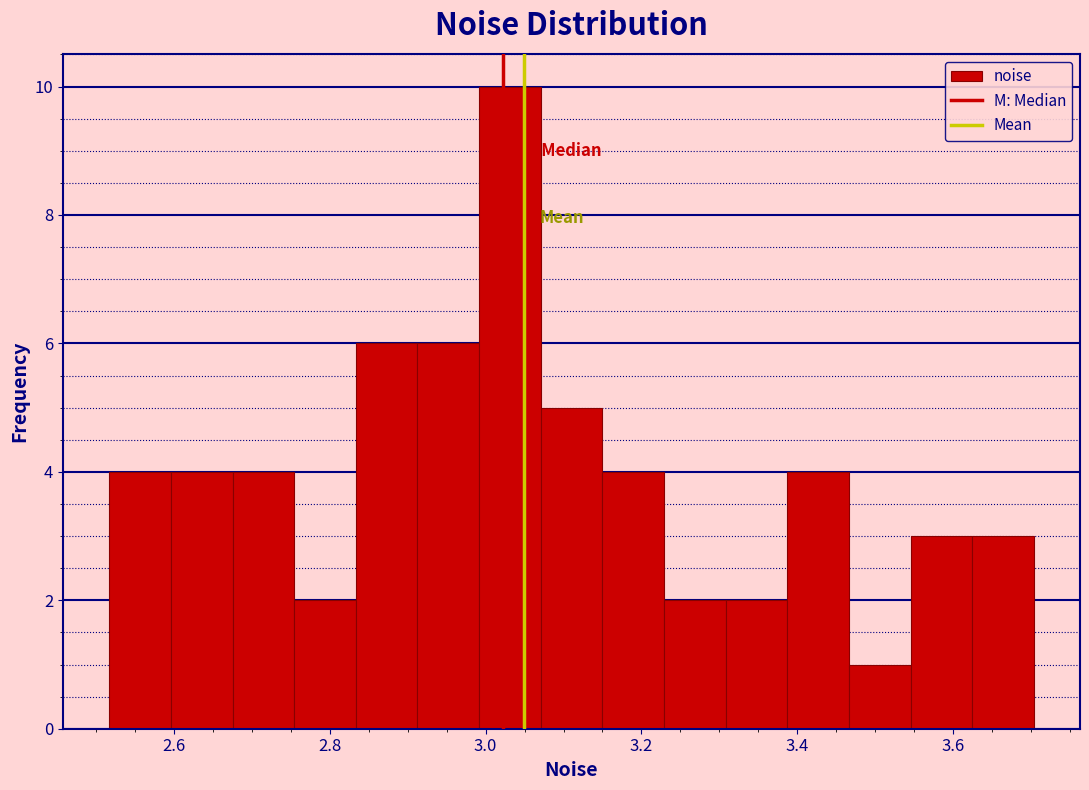

Read against the x-axis, roughly where is the centre of the tallest bar?

3.04